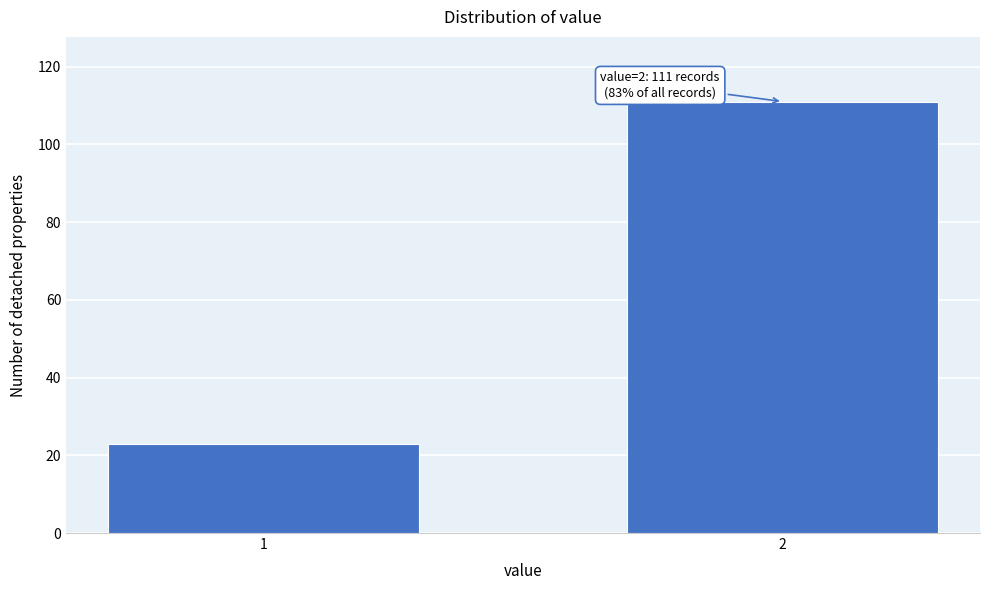

Reading right to left, what are all the values shown in this chart?

2=111	1=23